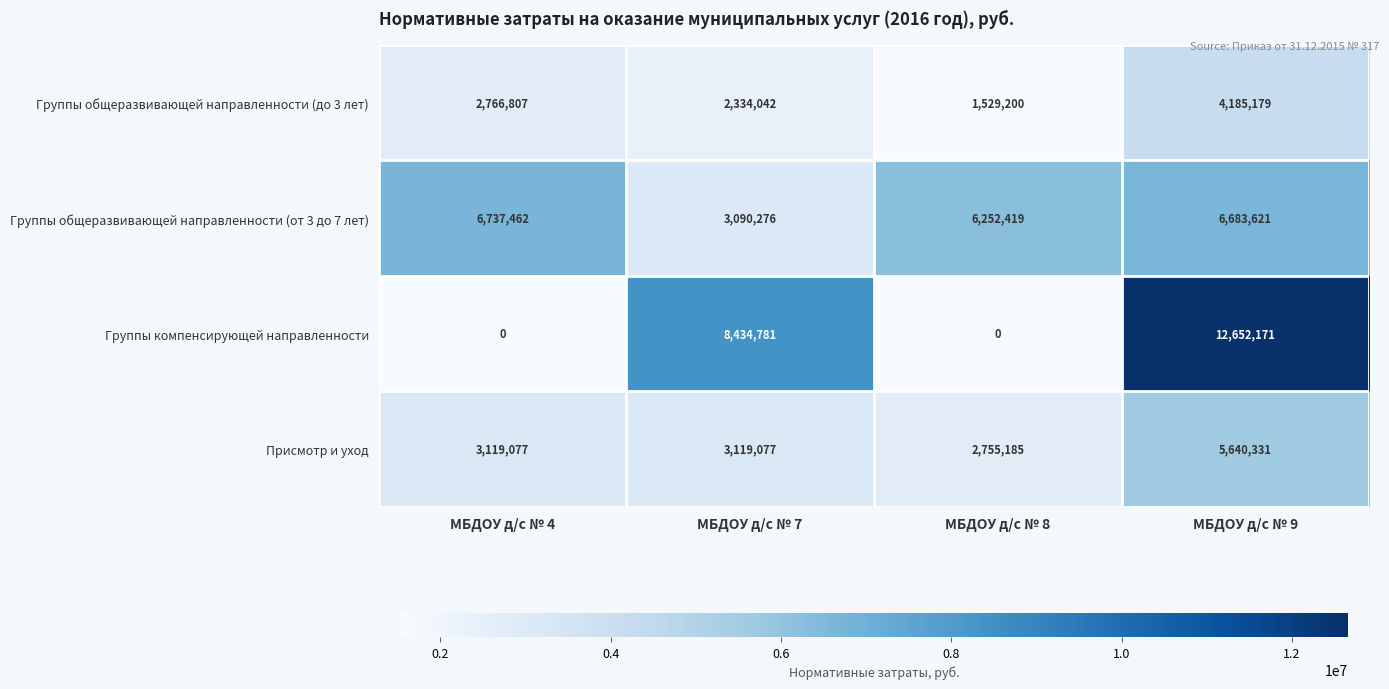

Count the number of data series in this chart.

4